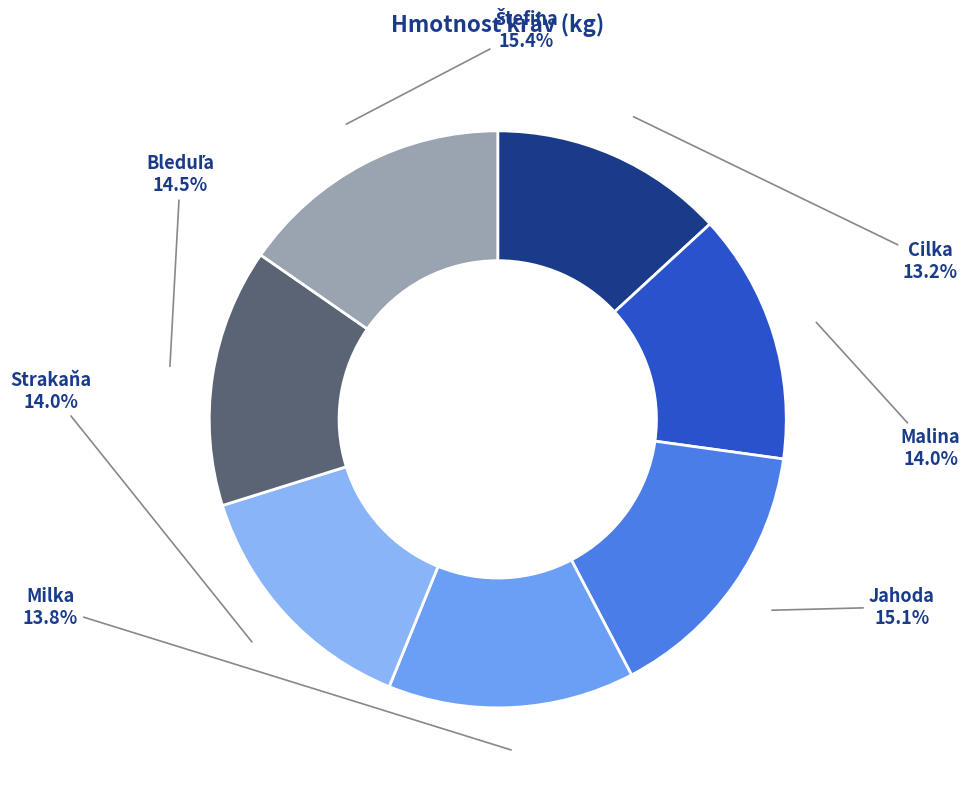

What is the ratio of the value at Strakaňa to the value at Milka?

1.0